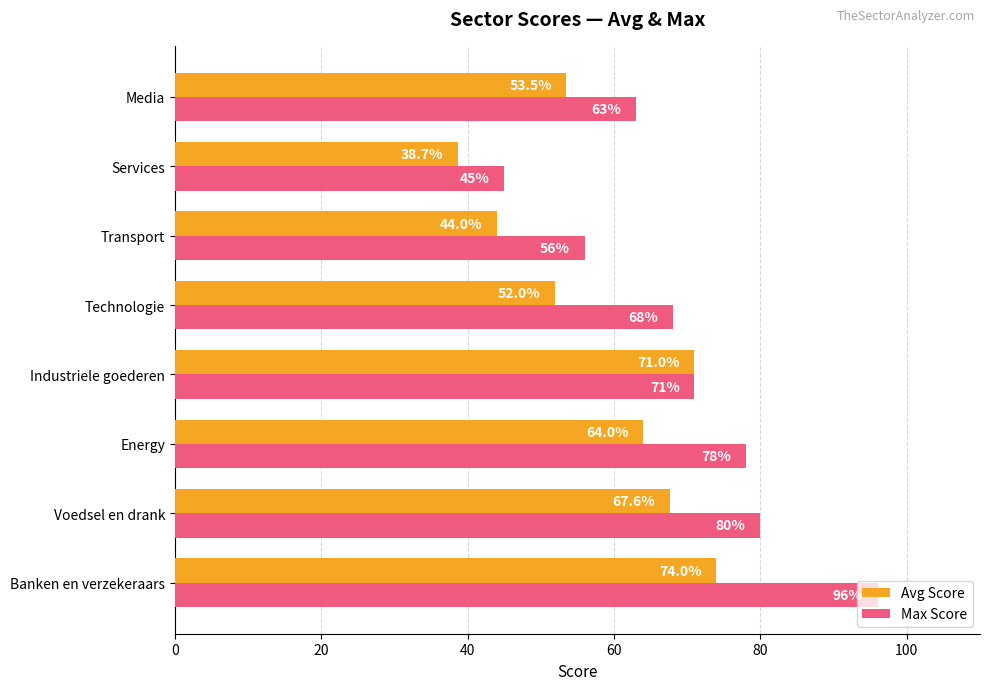

List the series in order of their overall mean, lowest first.

Avg Score, Max Score